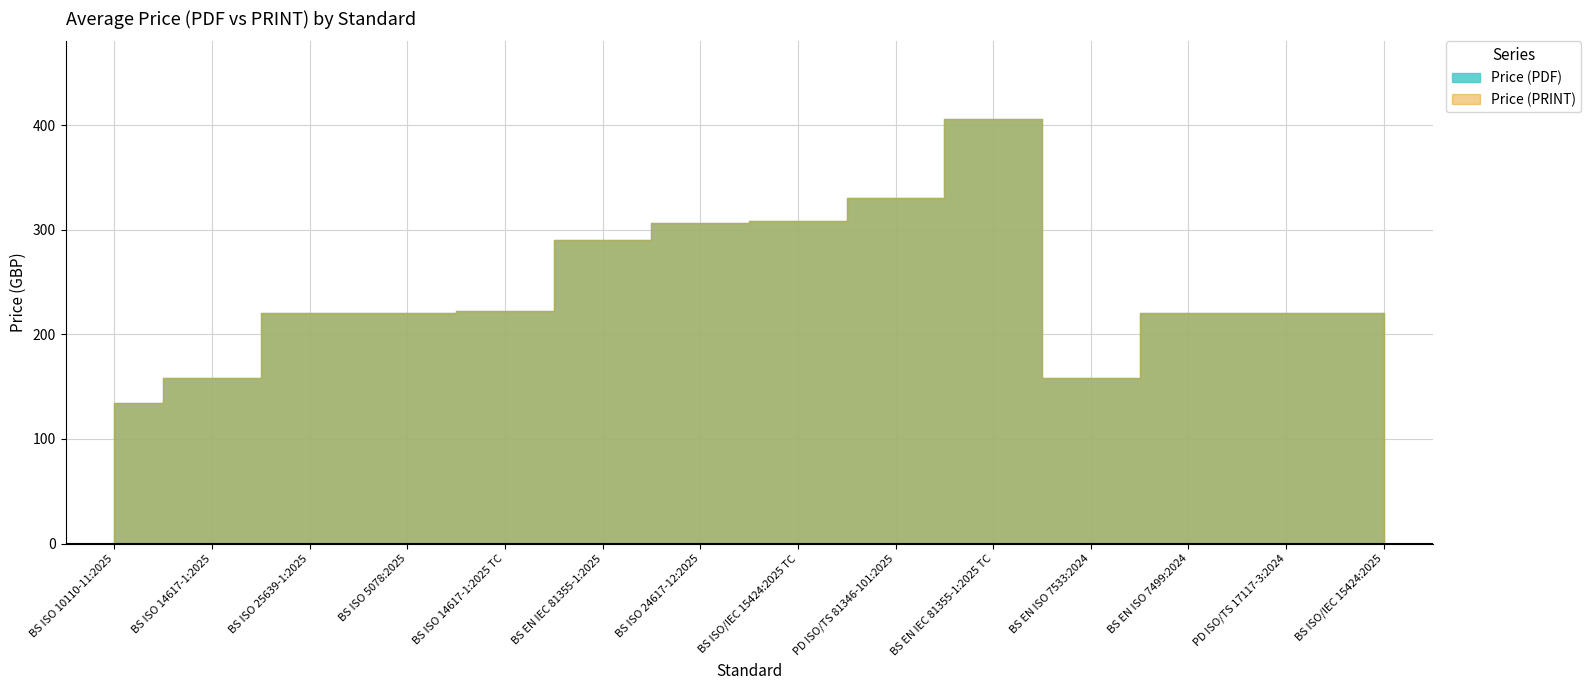

How many data points in Price (PRINT) are above 220?

6